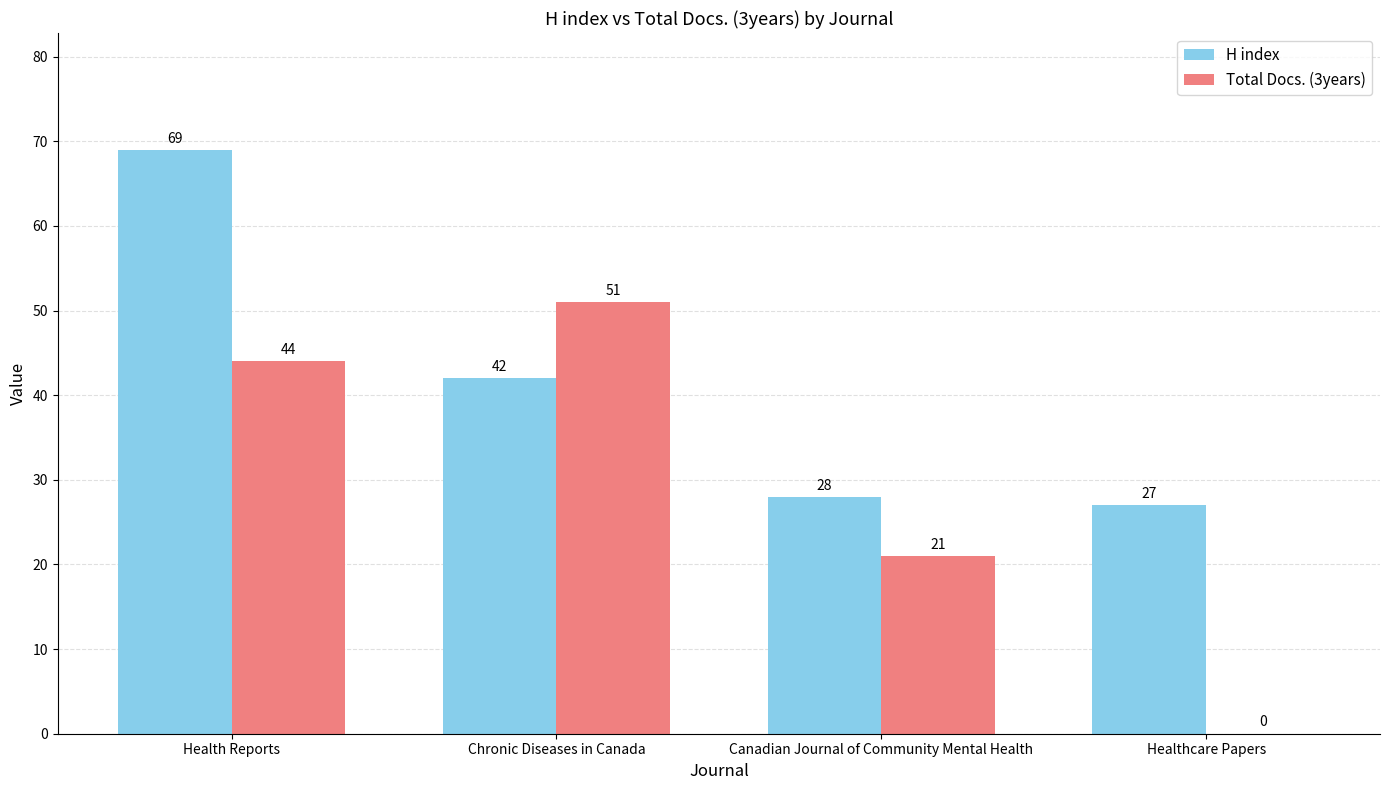

The value of H index at Canadian Journal of Community Mental Health is 16. True or false?

False